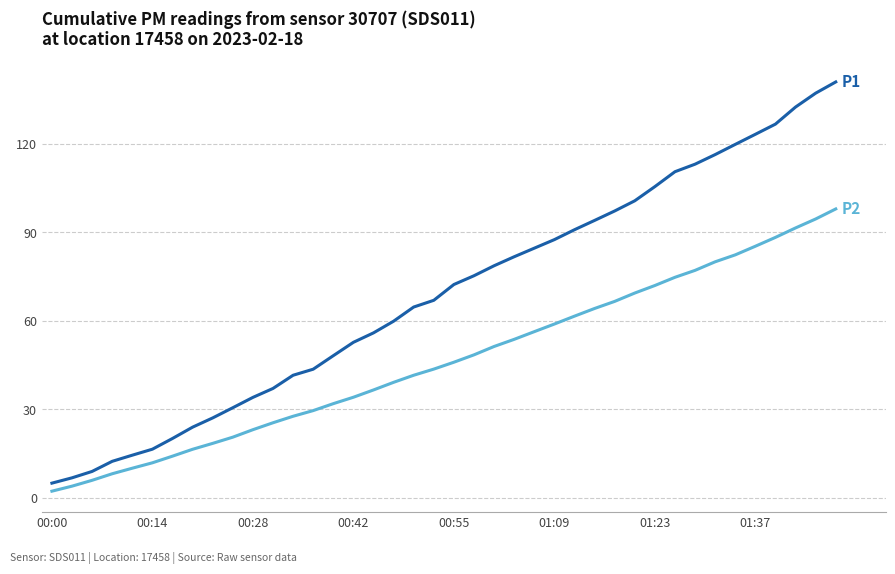

Is this an area chart (filled region under the line)?

No